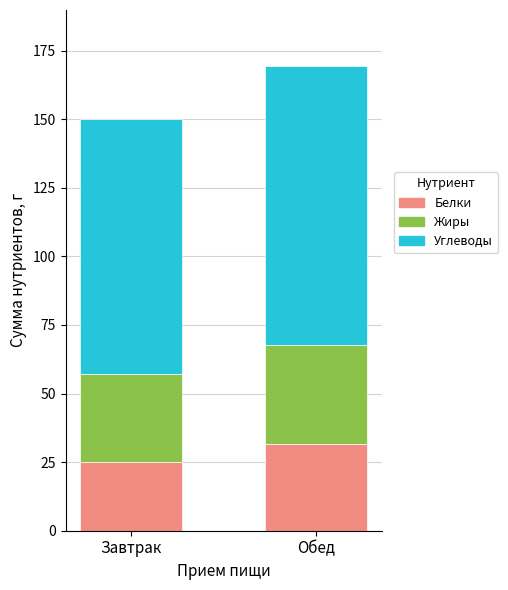

What is the average value of the Белки series?

28.2